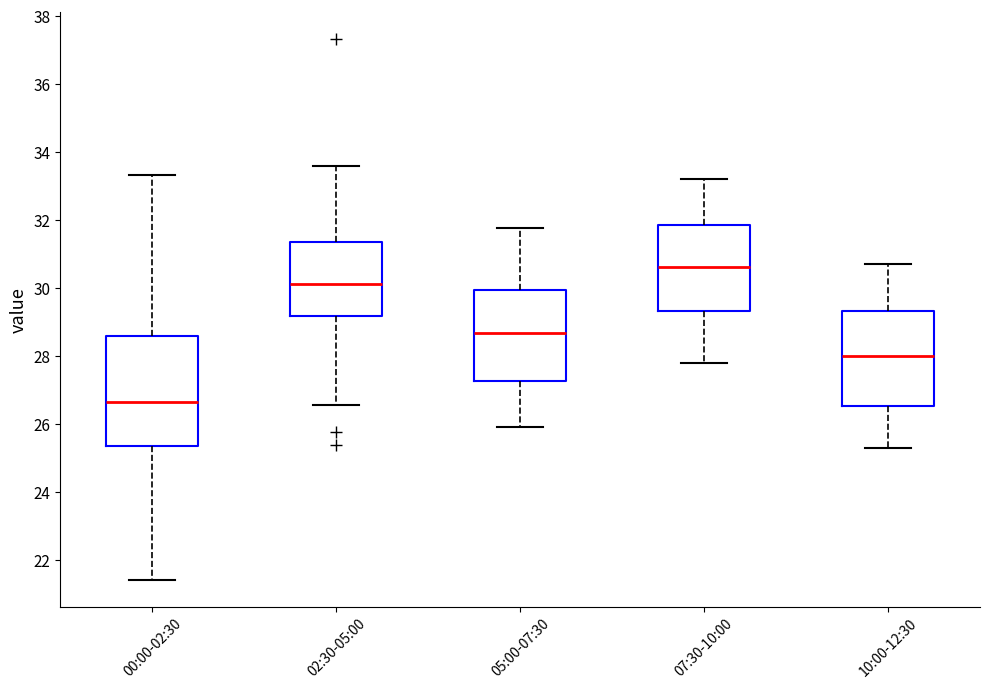

Reading left to right, transcribe this box plot: for each box, give where its median line is, the range the box spans, and where its two whiskers end, as read against the y-axis. The values are not printed on the chart, so give them approximately, as read against the axis.

00:00-02:30: median 26.6, box 25.4 to 28.6, whiskers 21.4 to 33.4
02:30-05:00: median 30.2, box 29.2 to 31.4, whiskers 26.6 to 33.6
05:00-07:30: median 28.6, box 27.2 to 30.0, whiskers 26.0 to 31.8
07:30-10:00: median 30.6, box 29.4 to 31.8, whiskers 27.8 to 33.2
10:00-12:30: median 28.0, box 26.6 to 29.4, whiskers 25.4 to 30.8